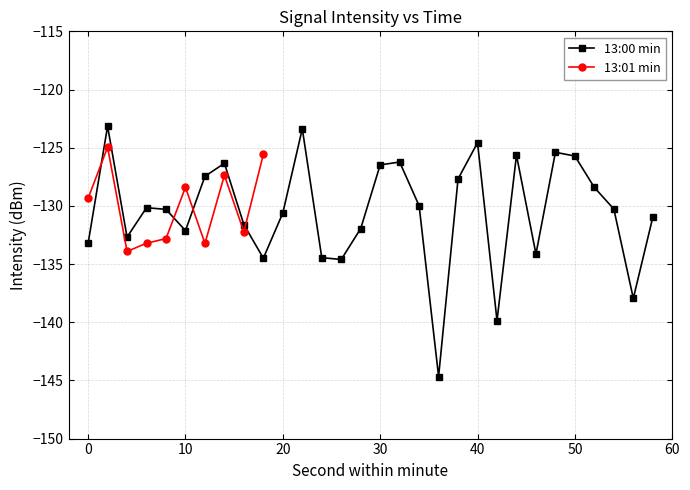

How many interior local peaks does the 13:00 min series have?

8